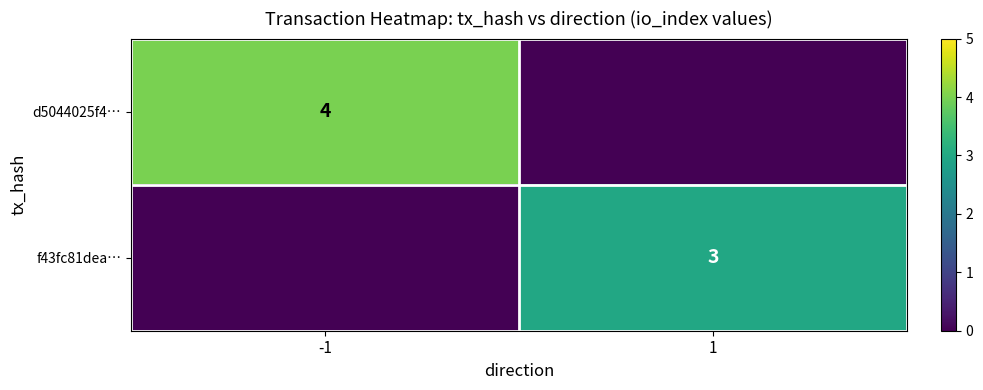

True or false: d5044025f4… has a value of 2 at -1.

False